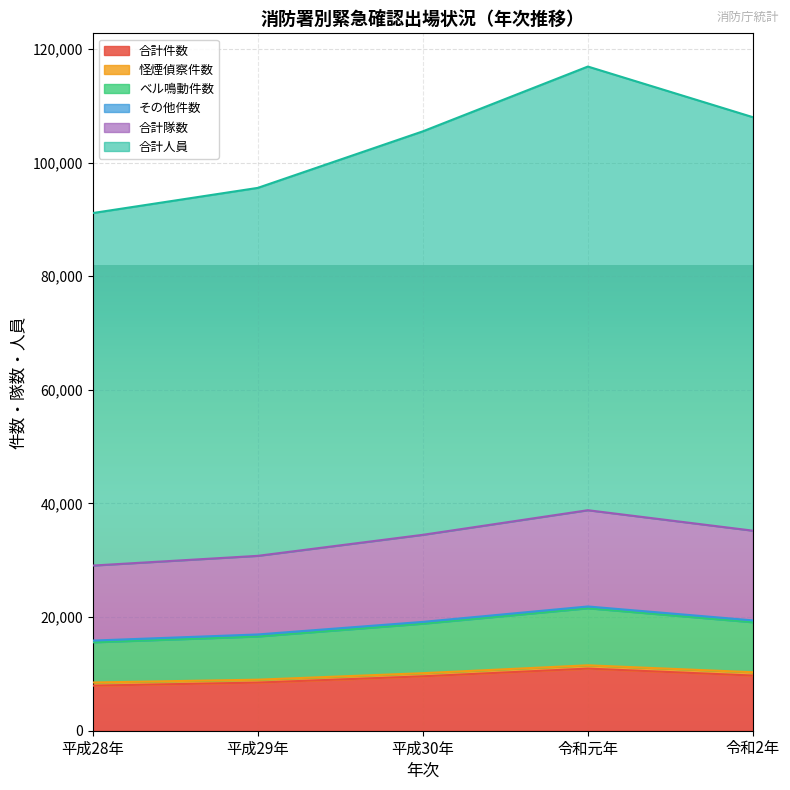

Count the number of categories in the chart.

5